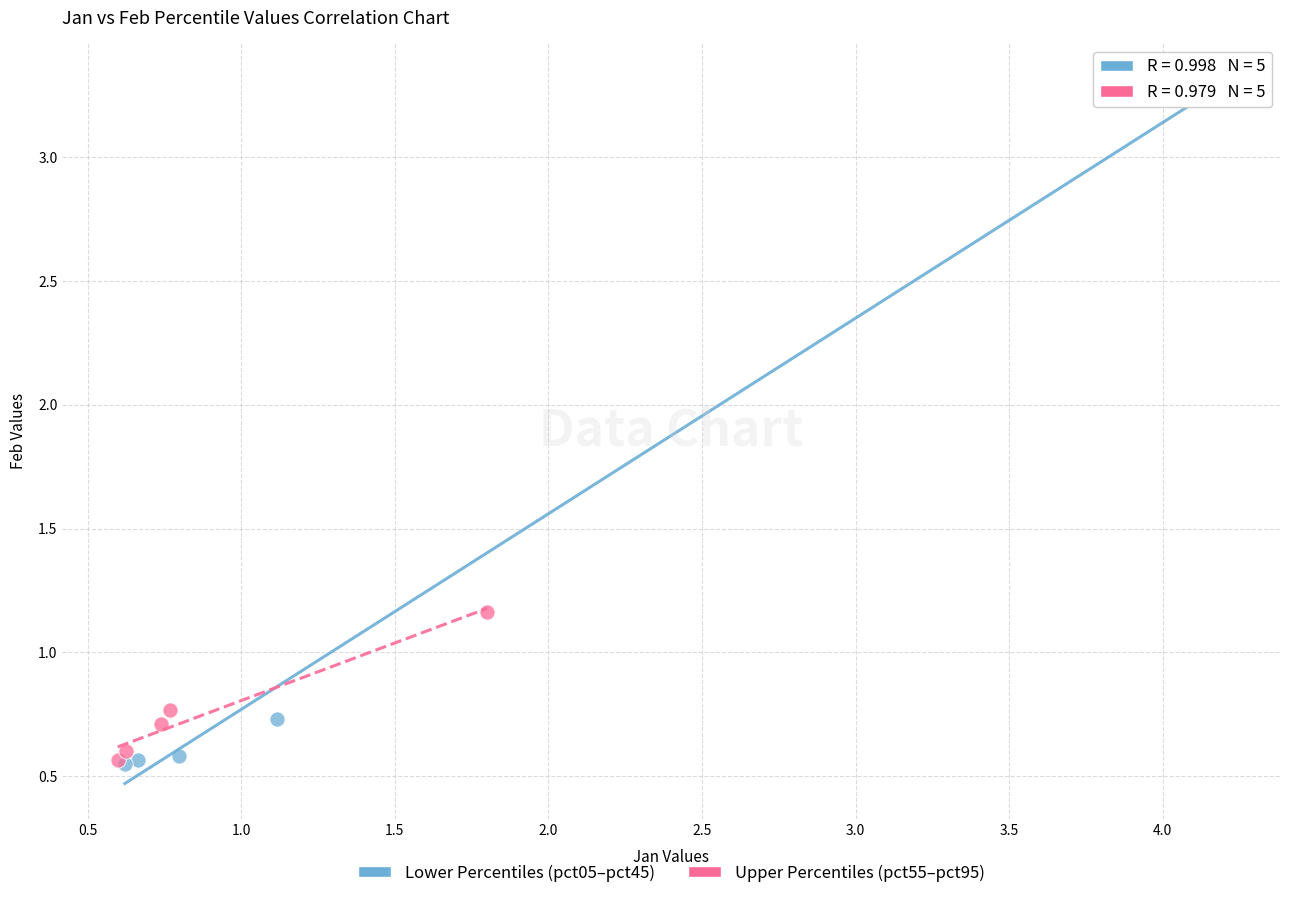

Which series has the widest spread of Y values?

Lower Percentiles (pct05–pct45)